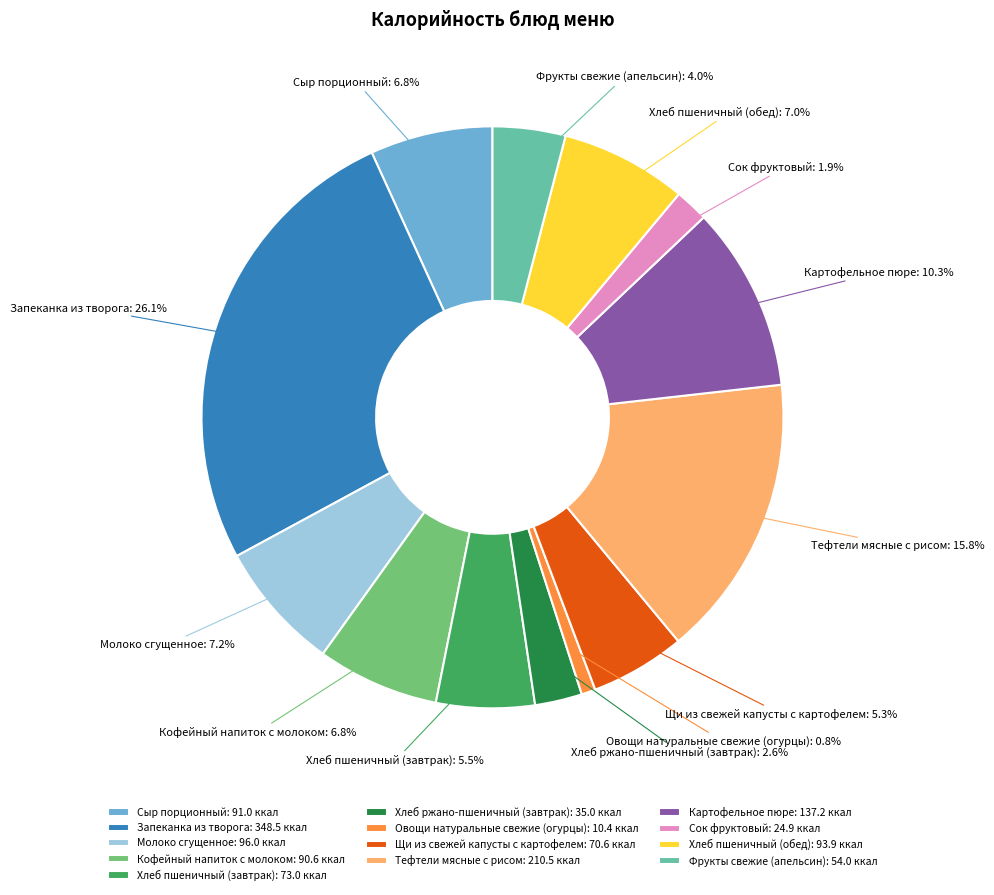

Does any single category account for the majority?

No